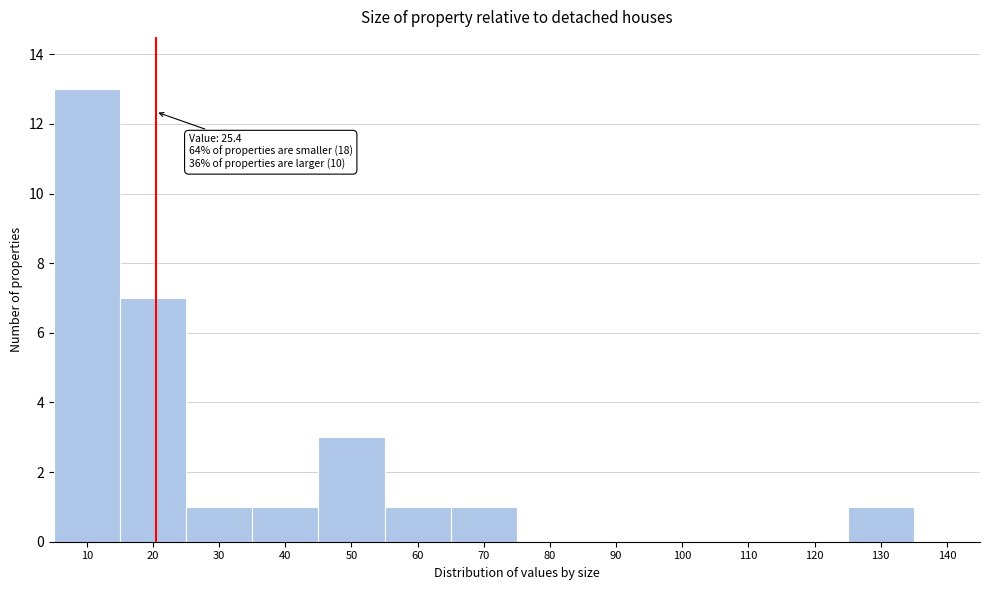

Reading right to left, what are all the values shown in this chart?

140=0	130=1	120=0	110=0	100=0	90=0	80=0	70=1	60=1	50=3	40=1	30=1	20=7	10=13